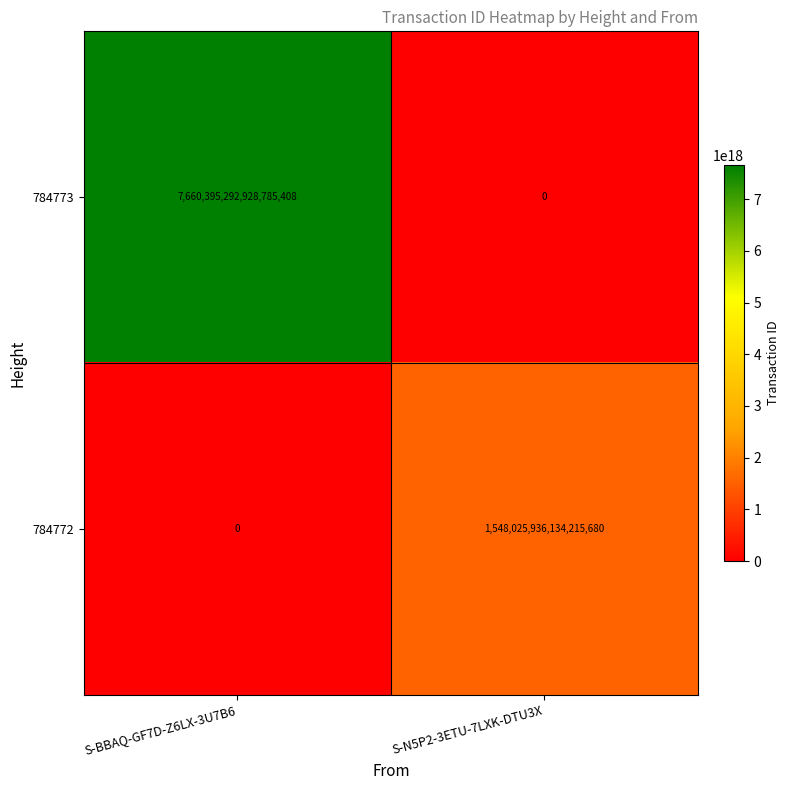

True or false: 784773 has a value of 7660395292928785408 at S-BBAQ-GF7D-Z6LX-3U7B6.

True